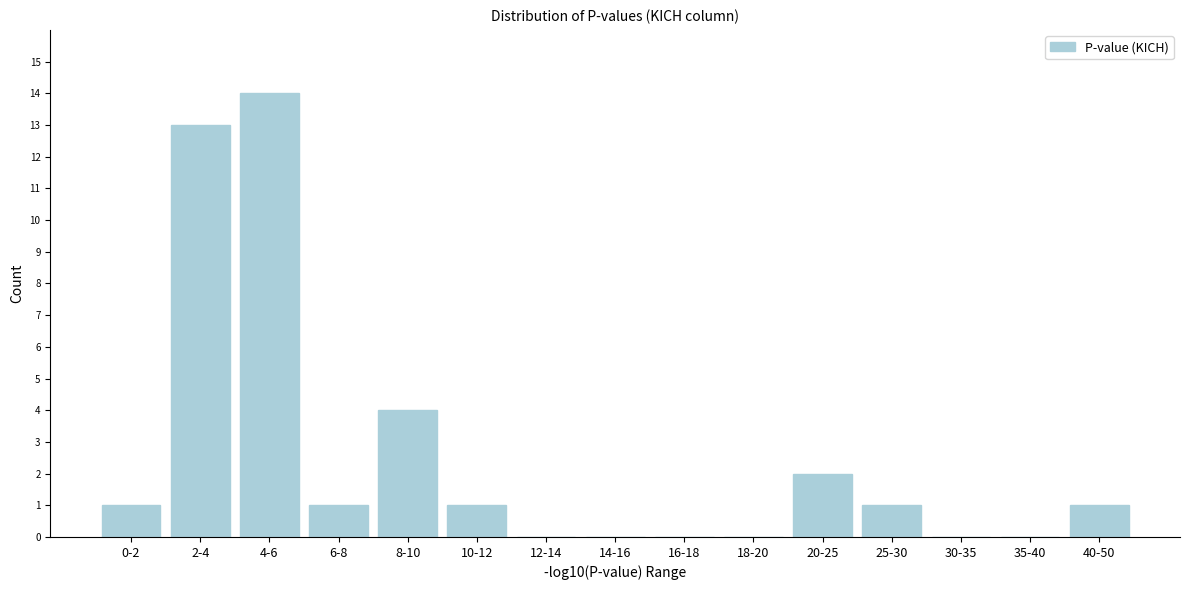

Reading right to left, transcribe all the data shown in this chart.

40-50=1	35-40=0	30-35=0	25-30=1	20-25=2	18-20=0	16-18=0	14-16=0	12-14=0	10-12=1	8-10=4	6-8=1	4-6=14	2-4=13	0-2=1